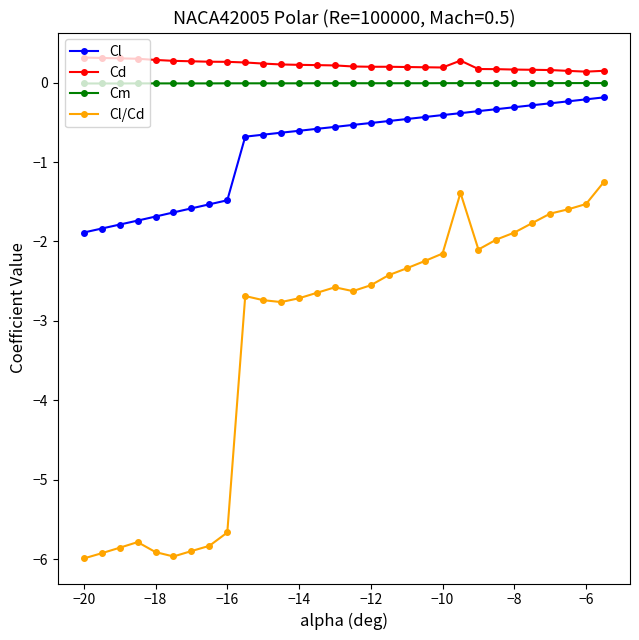

What is the average value of the Cl series?

-0.8